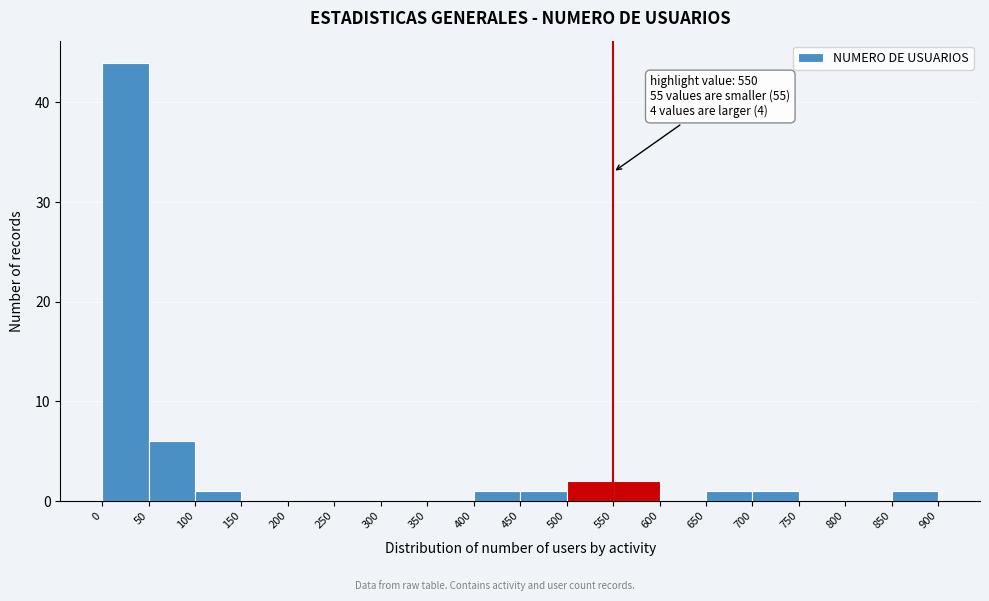

Over which range of the x-axis is the bar tallest?

0 to 50